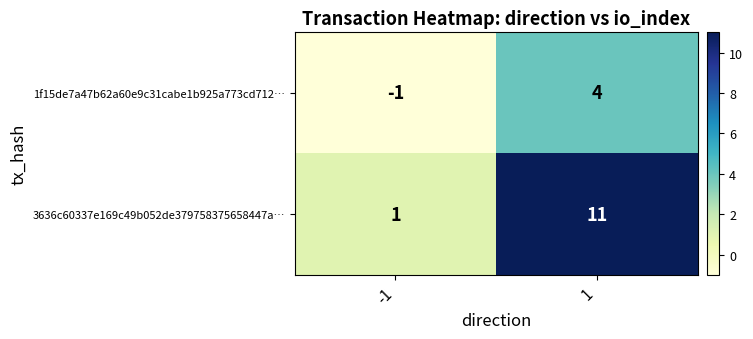

What is the smallest value displayed?

-1